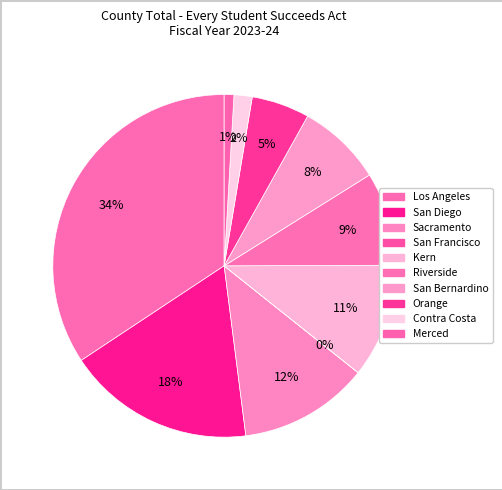

What percentage is the Kern slice, to the nearest percent?

11%